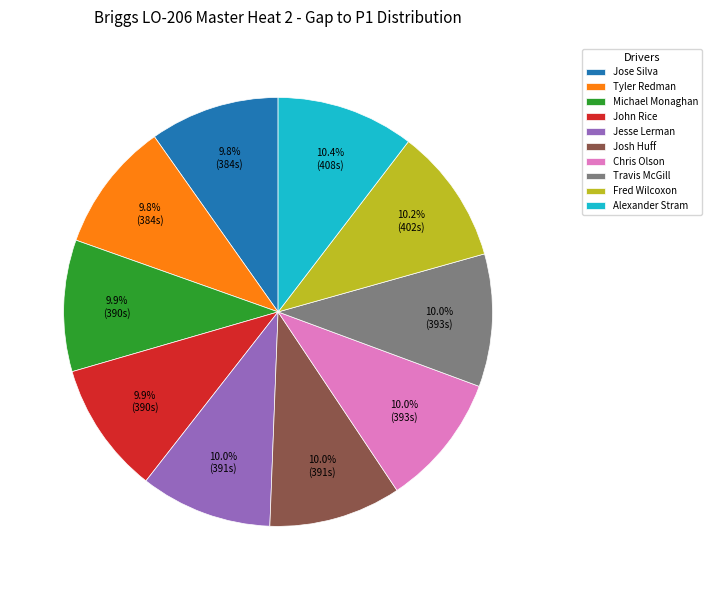

To the nearest percent, what is the difference between the Josh Huff and Jose Silva slice percentages?

0%